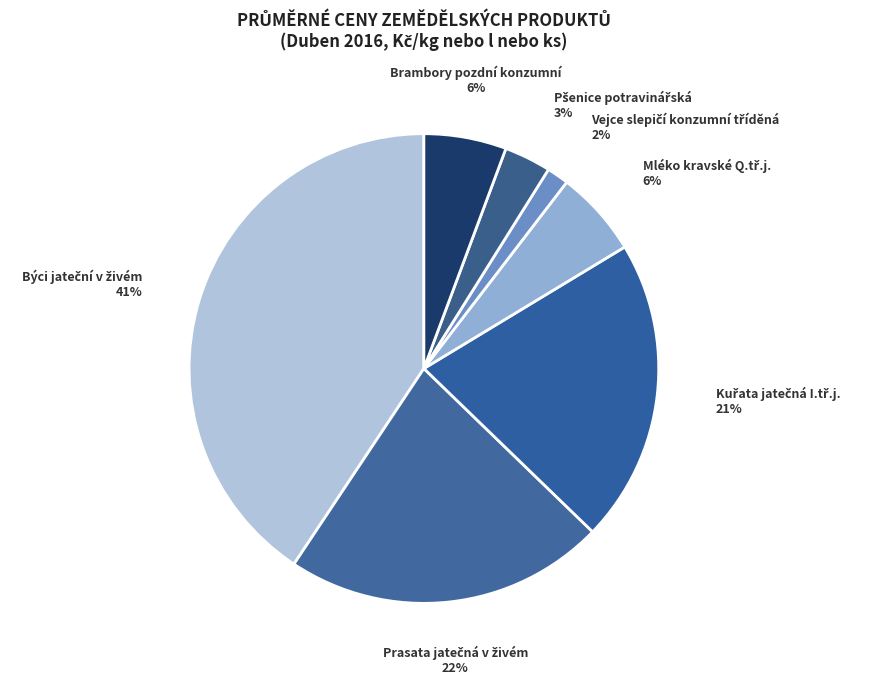

Count the number of slices in the pie.

7